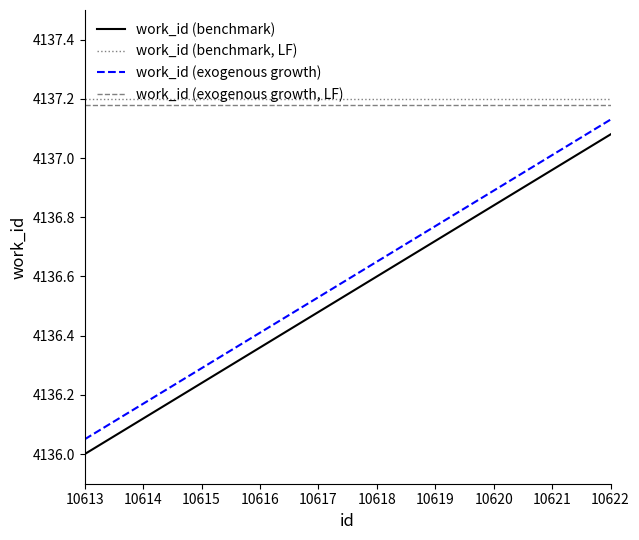

What are all the series names shown in the legend?

work_id (benchmark), work_id (benchmark, LF), work_id (exogenous growth), work_id (exogenous growth, LF)